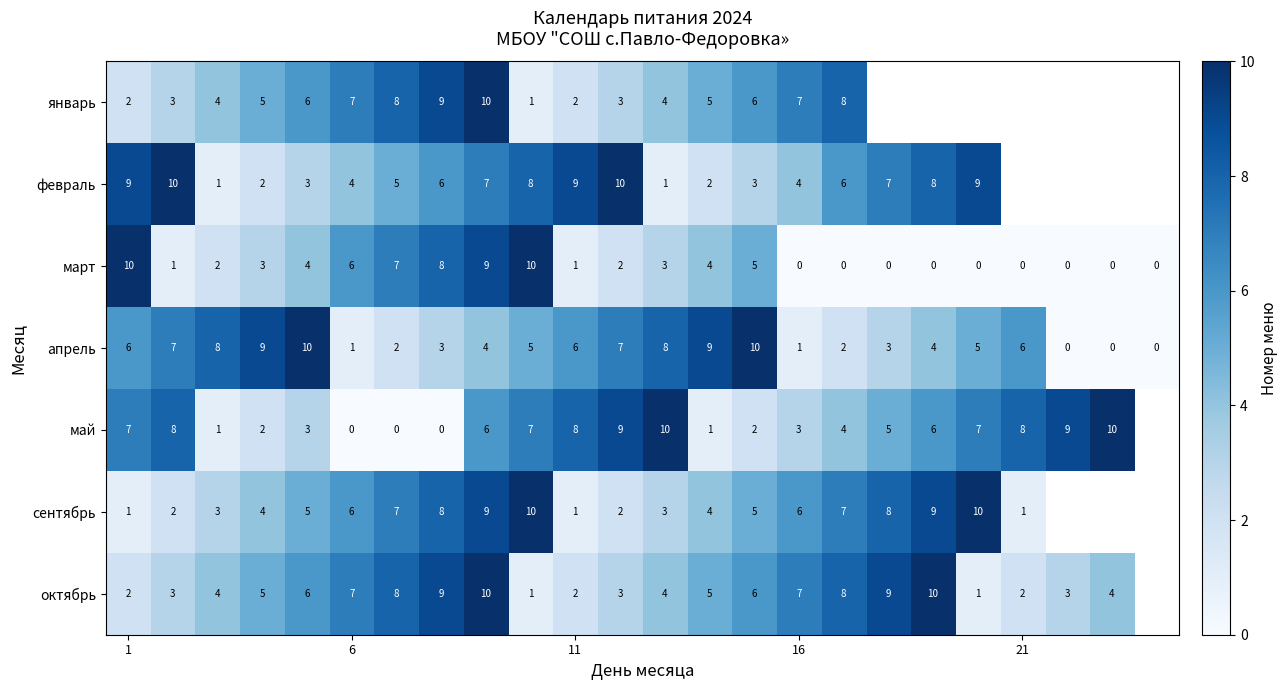

What is the approximate value of март at 1, to the nearest 10?

10